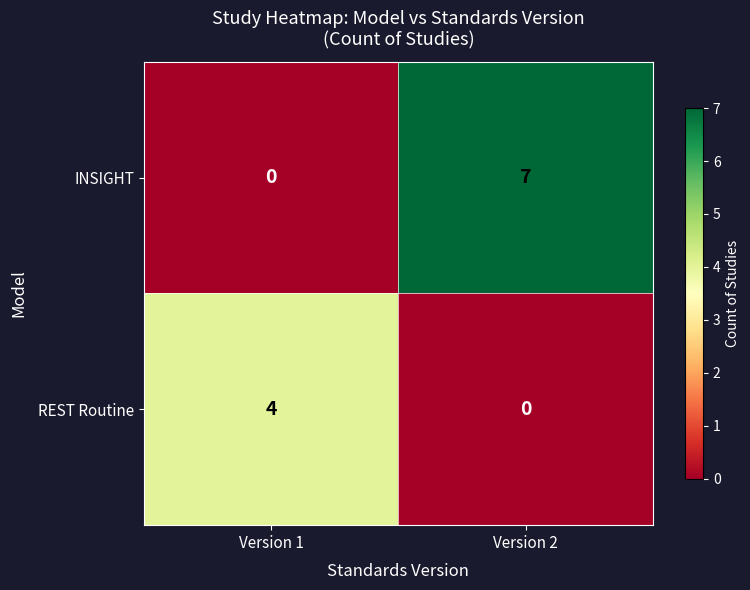

Rank the series by their maximum value, from highest to lowest.

row_0, row_1